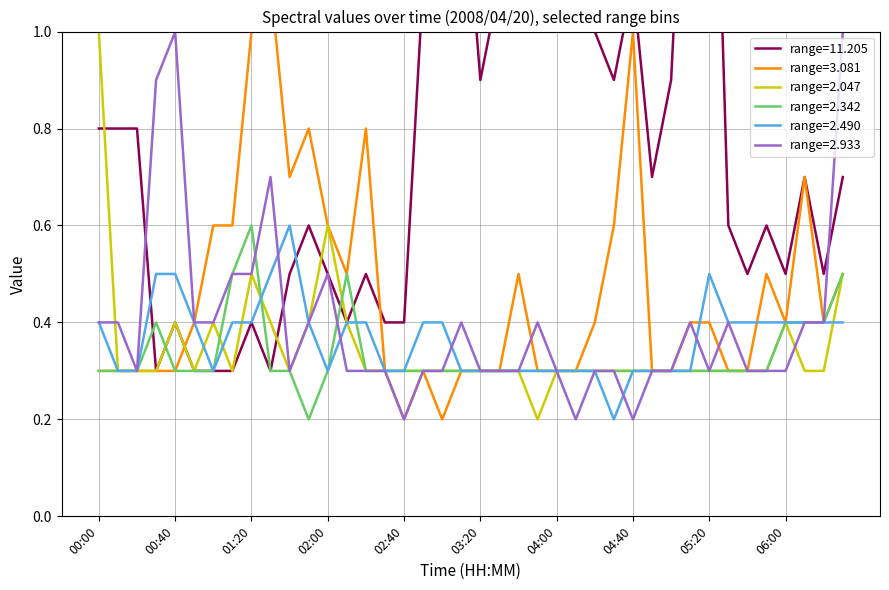

Rank the categories by range_2.490 value from lowest to highest.

04:30, 00:10, 00:20, 01:00, 02:00, 02:30, 02:40, 03:10, 03:20, 03:30, 03:40, 03:50, 04:00, 04:10, 04:20, 04:40, 04:50, 05:00, 05:10, 00:00, 00:50, 01:10, 01:20, 01:50, 02:10, 02:20, 02:50, 03:00, 05:30, 05:40, 05:50, 06:00, 06:10, 06:20, 06:30, 00:30, 00:40, 01:30, 05:20, 01:40